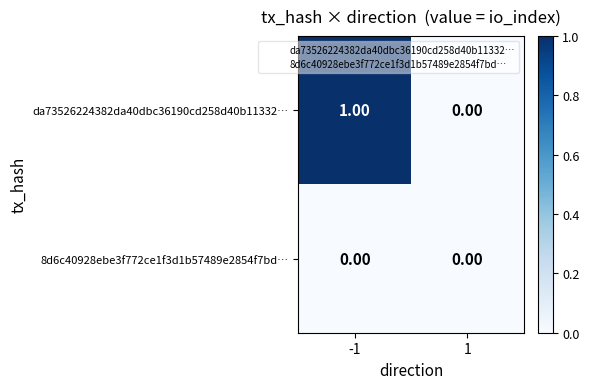

Which series changed the most between -1 and 1?

da73526224382da40dbc36190cd258d40b11332…